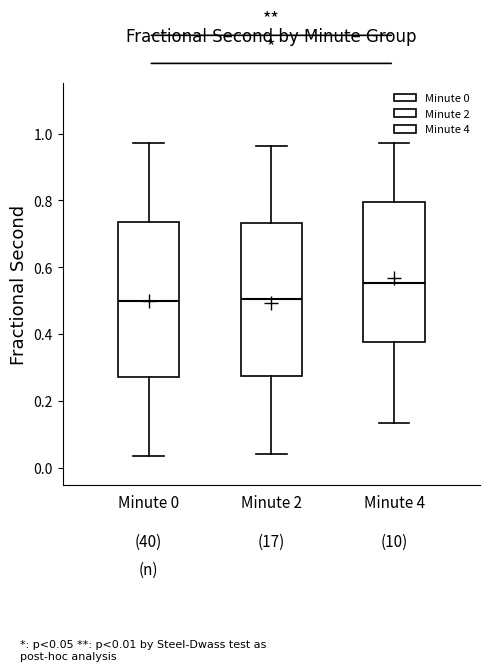

Where is the upper edge of the box for Minute 0 on the y-axis? The values are not printed on the chart, so give them approximately, as read against the axis.

0.74